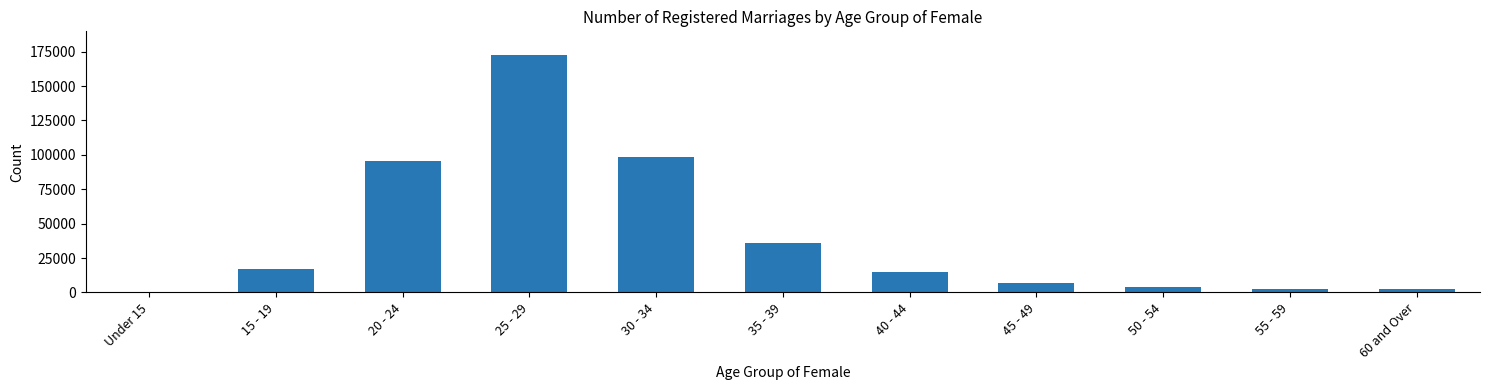

The value at 35 - 39 is 11122. True or false?

False